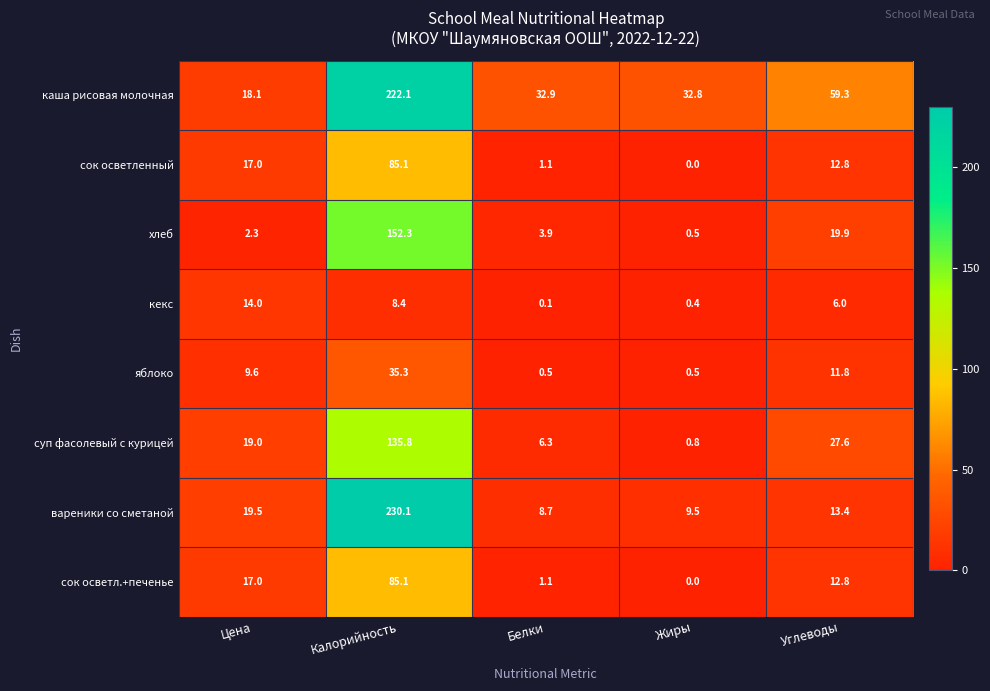

Read the хлеб value at Углеводы.

19.9